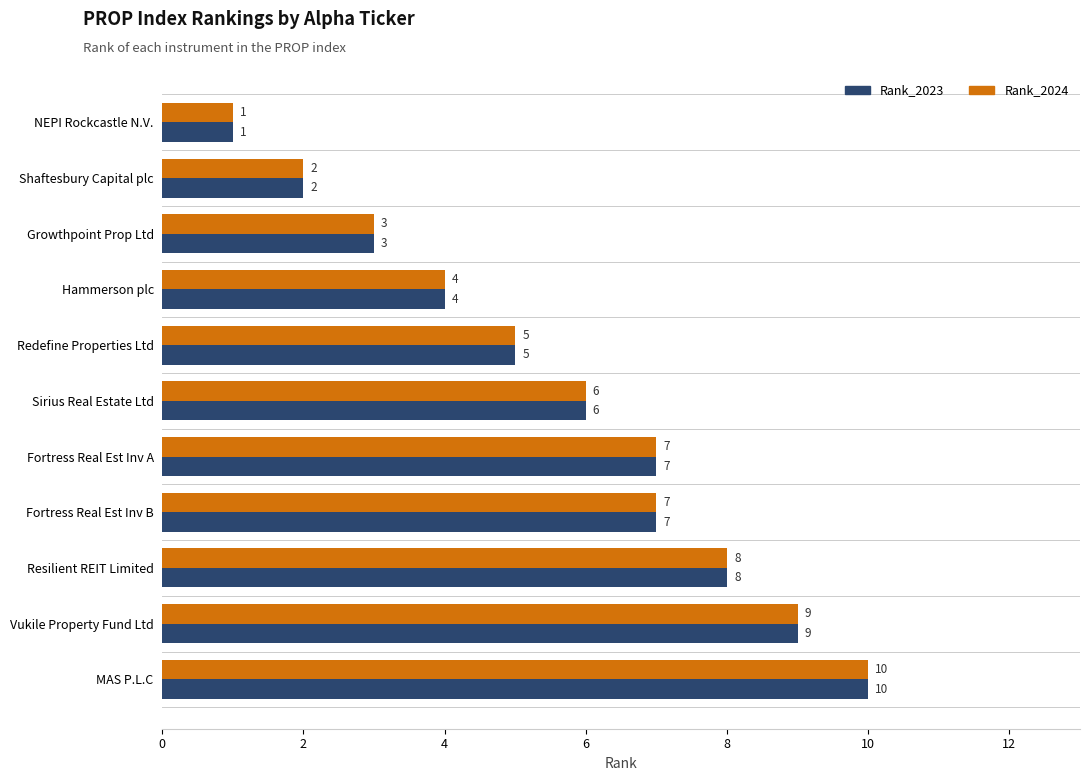

What is the sum of the Rank_2023 values at Resilient REIT Limited and Growthpoint Prop Ltd?

11